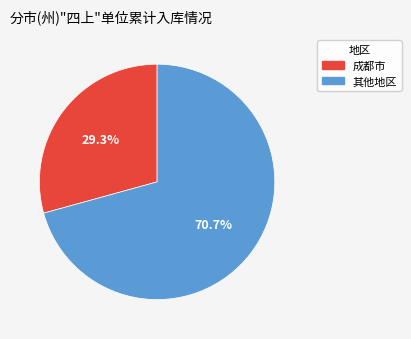

Is there a majority slice in this chart?

Yes